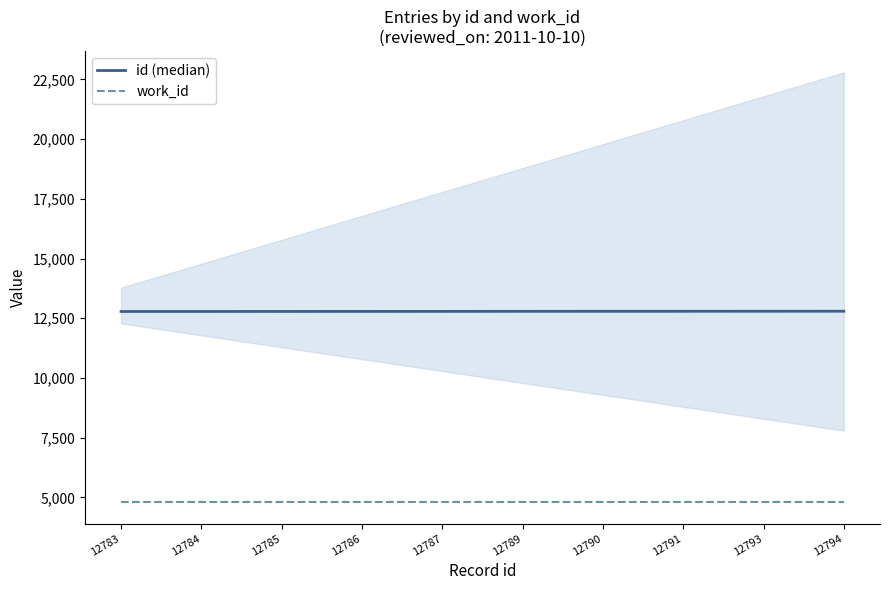

Reading left to right, extract all data points from this chart.

id (median): 12783=12783	12784=12784	12785=12785	12786=12786	12787=12787	12789=12789	12790=12790	12791=12791	12793=12793	12794=12794
work_id: 12783=4802	12784=4802	12785=4802	12786=4802	12787=4802	12789=4802	12790=4802	12791=4802	12793=4802	12794=4802